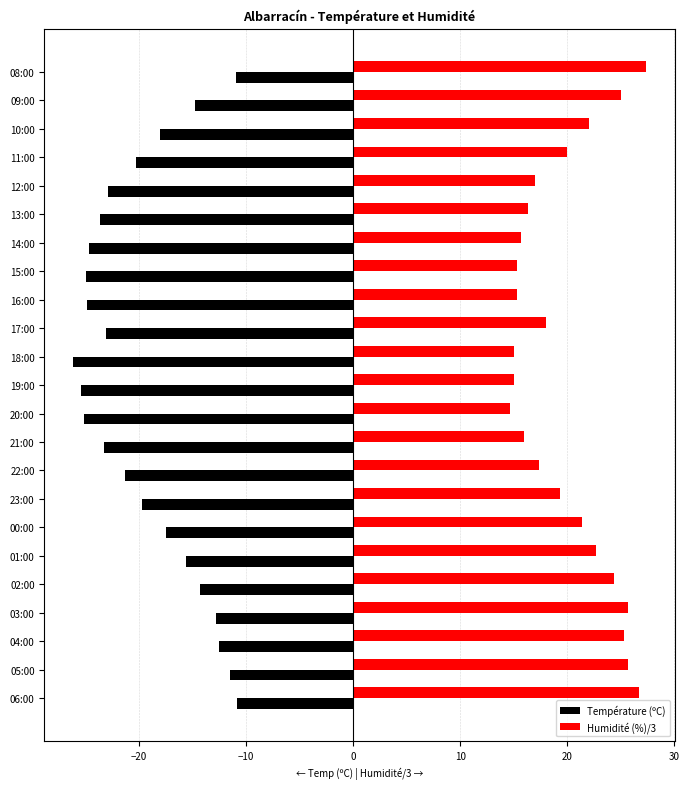

The Température (ºC) series shows -14.3 at 02:00. True or false?

True